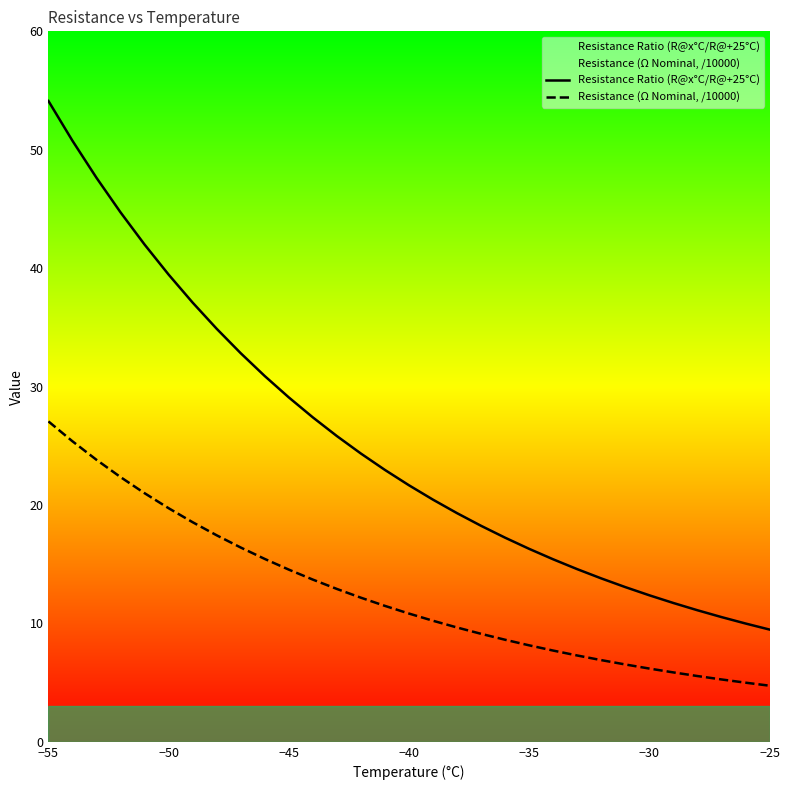

Reading right to left, what are all the values shown in this chart?

Resistance Ratio (R@x°C/R@+25°C): 9.5	10.0	10.5	11.1	11.7	12.4	13.1	13.8	14.6	15.4	16.3	17.2	18.2	19.3	20.5	21.7	23.0	24.3	25.8	27.4	29.1	30.9	32.8	34.9	37.1	39.5	42.0	44.7	47.6	50.8	54.1
Resistance (Ω Nominal, /10000): 4.7	5.0	5.3	5.6	5.9	6.2	6.5	6.9	7.3	7.7	8.1	8.6	9.1	9.7	10.2	10.8	11.5	12.2	12.9	13.7	14.5	15.4	16.4	17.4	18.5	19.7	21.0	22.4	23.8	25.4	27.1